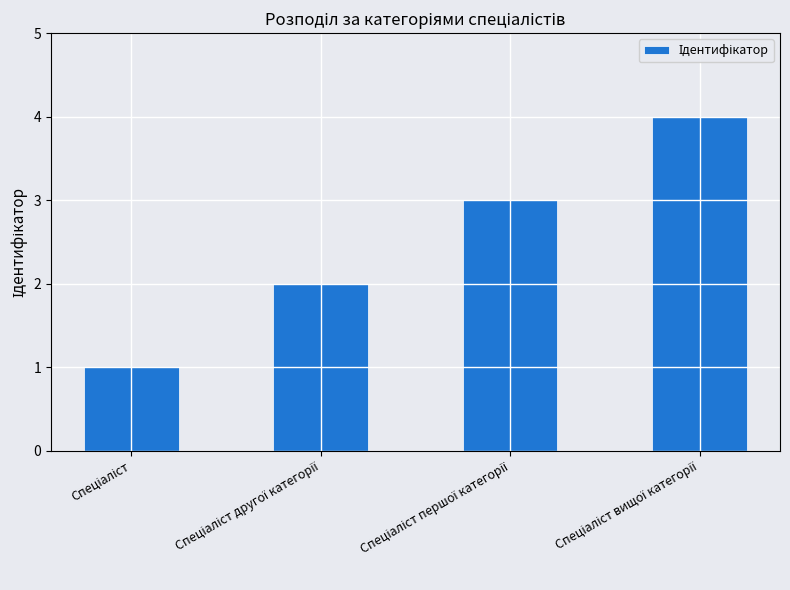

What is the maximum value shown in the chart?

4